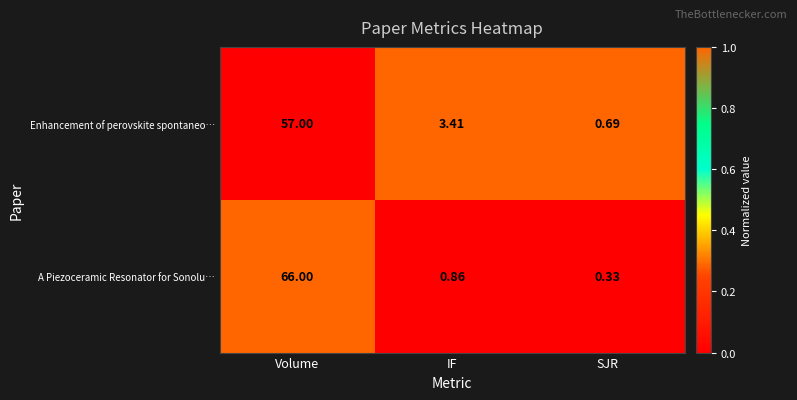

Is the value of A Piezoceramic Resonator for Sonolu… at SJR greater than the value of Enhancement of perovskite spontaneo… at SJR?

No